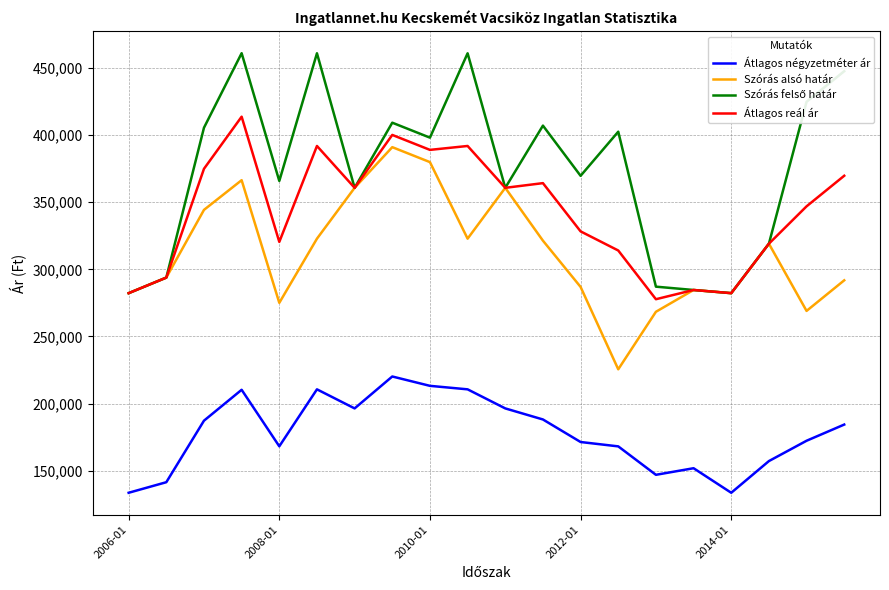

What is the minimum value for Szórás alsó határ?

225578